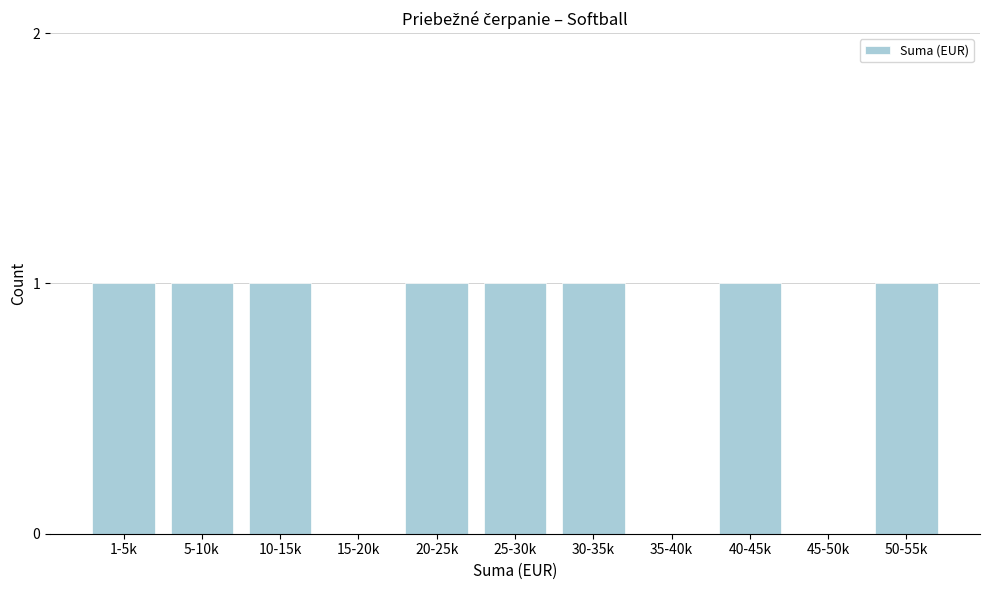

Reading left to right, extract all data points from this chart.

1-5k=1	5-10k=1	10-15k=1	15-20k=0	20-25k=1	25-30k=1	30-35k=1	35-40k=0	40-45k=1	45-50k=0	50-55k=1